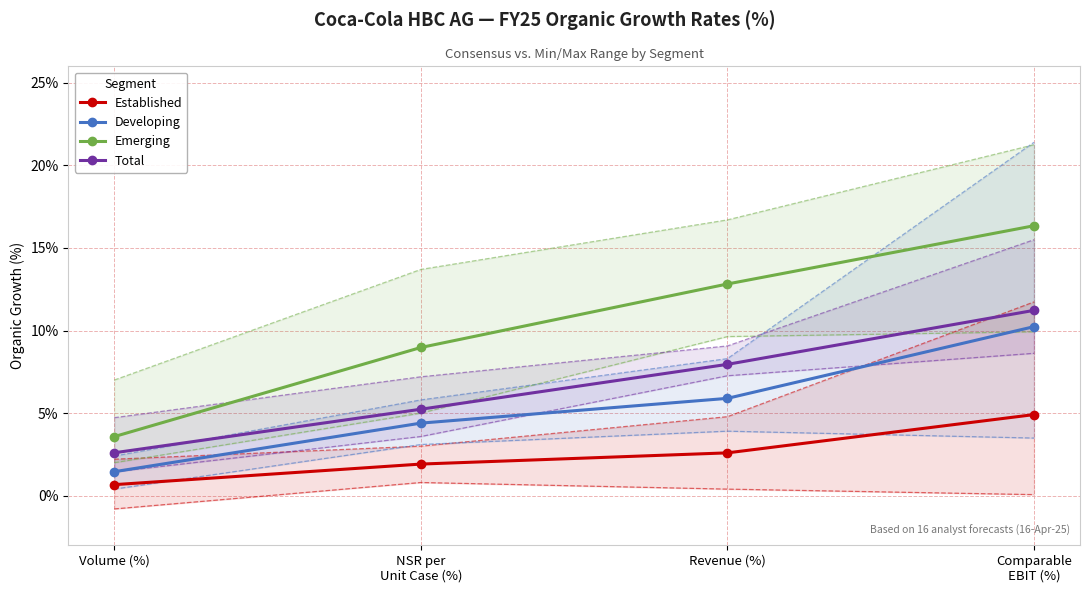

Which series changed the most between Volume (%) and Comparable
EBIT (%)?

Emerging